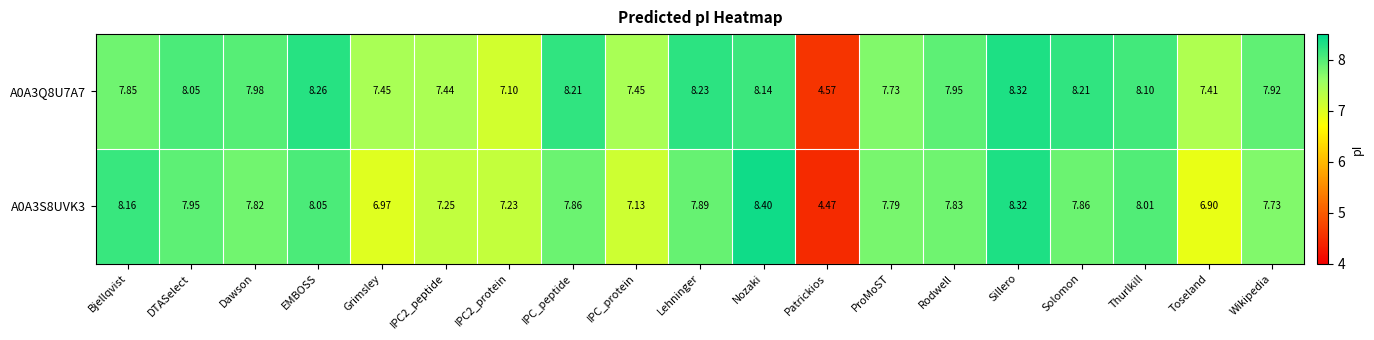

Which category has the highest value across all series?

Nozaki